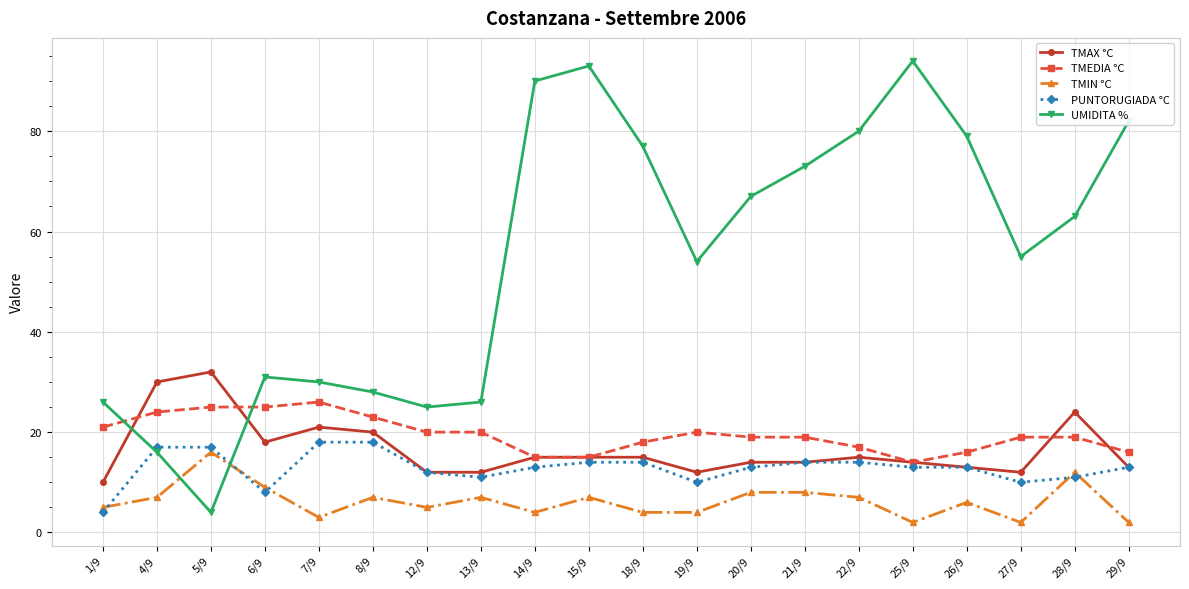

What is the spread (max minus min) of values at 21/9?

65